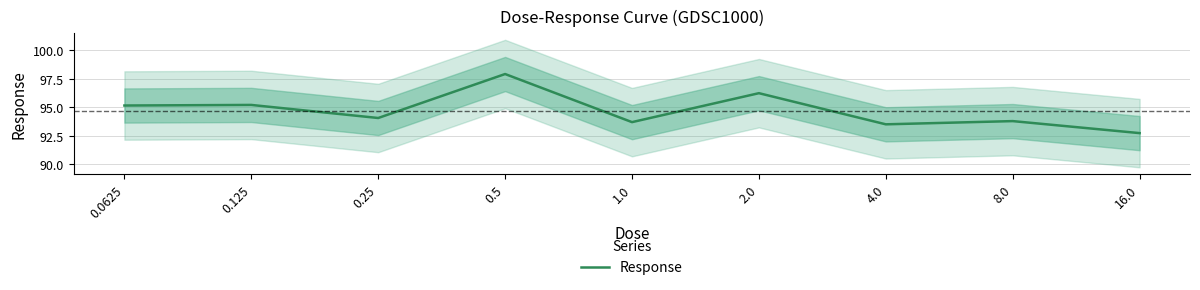

Between 4.0 and 0.0625, which is larger?

0.0625